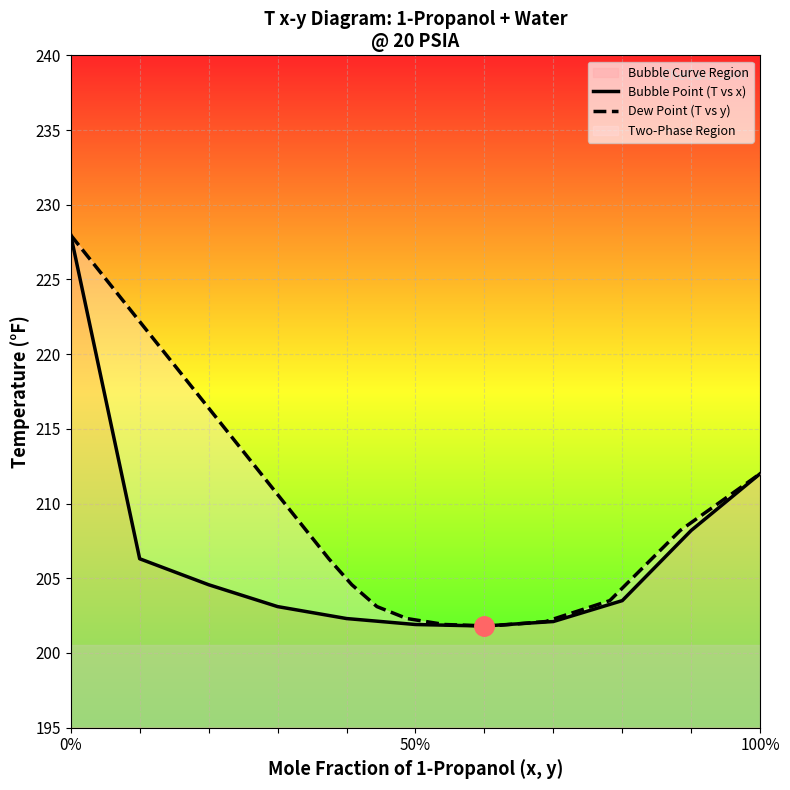

What is the maximum value shown in the chart?

228.0